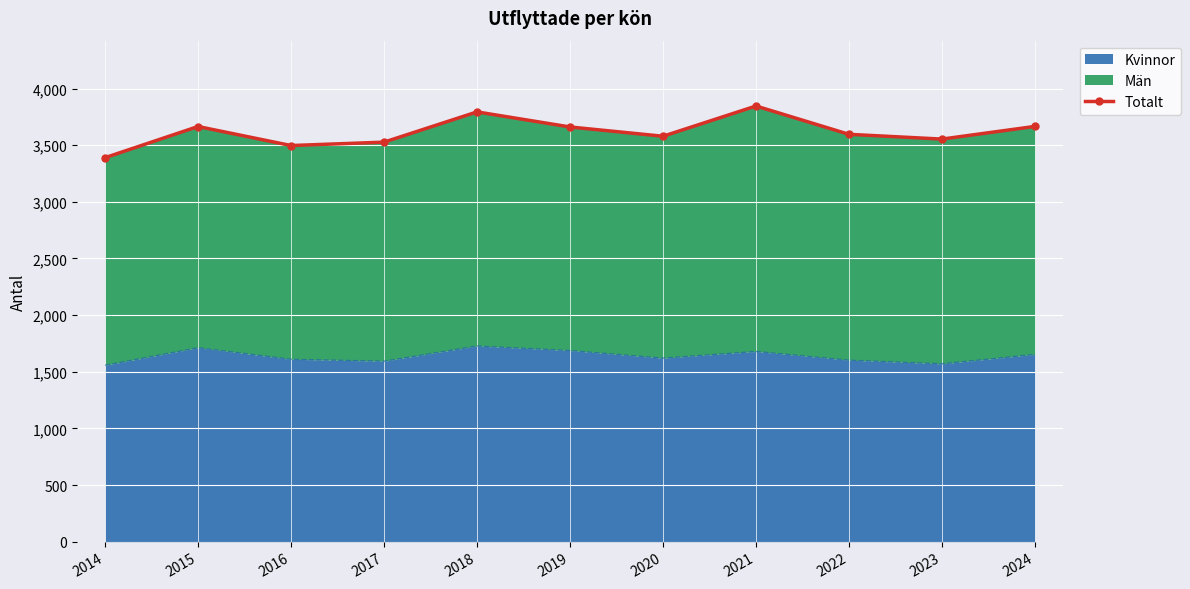

The value at 2022 is 3596. True or false?

True